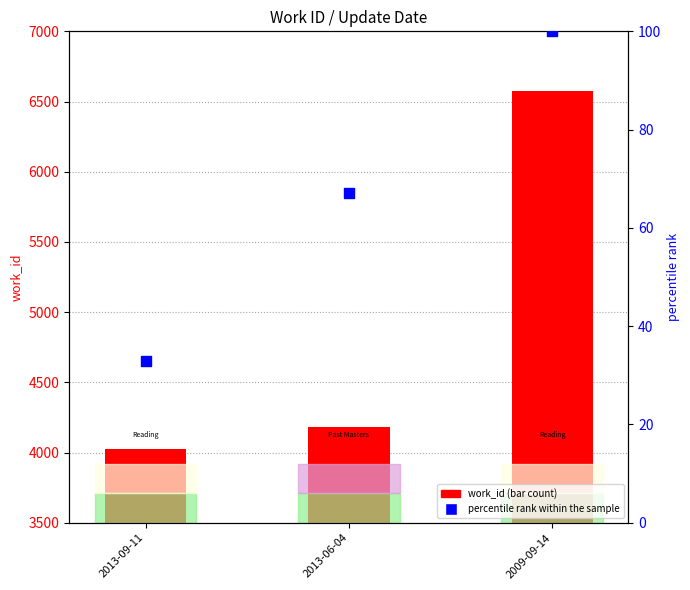

Is the value of work_id (count) at 2013-09-11 greater than the value of percentile rank within the sample at 2013-06-04?

Yes